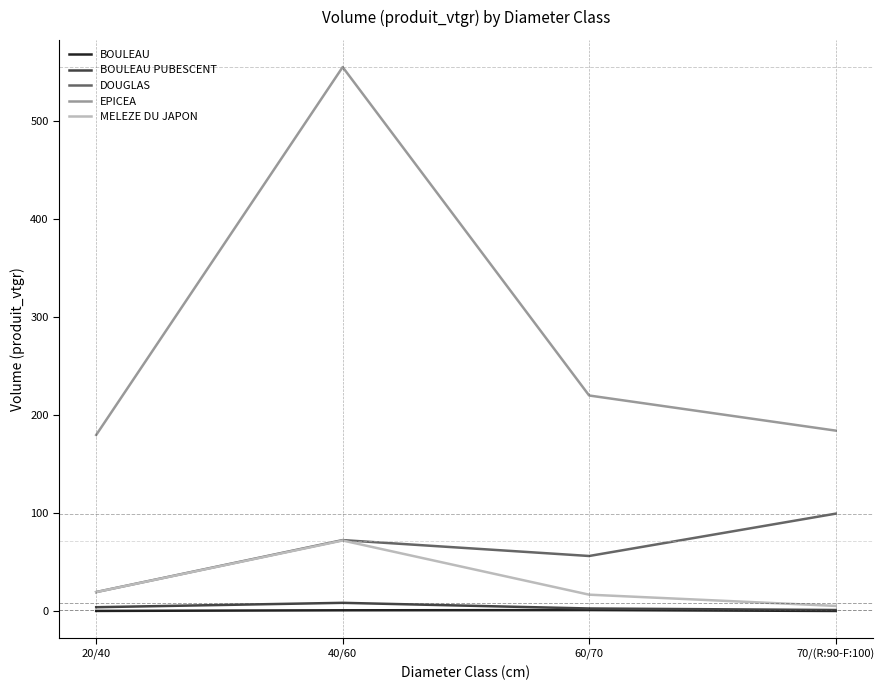

In DOUGLAS, how many points are lower than both neighbors (excluding endpoints)?

1